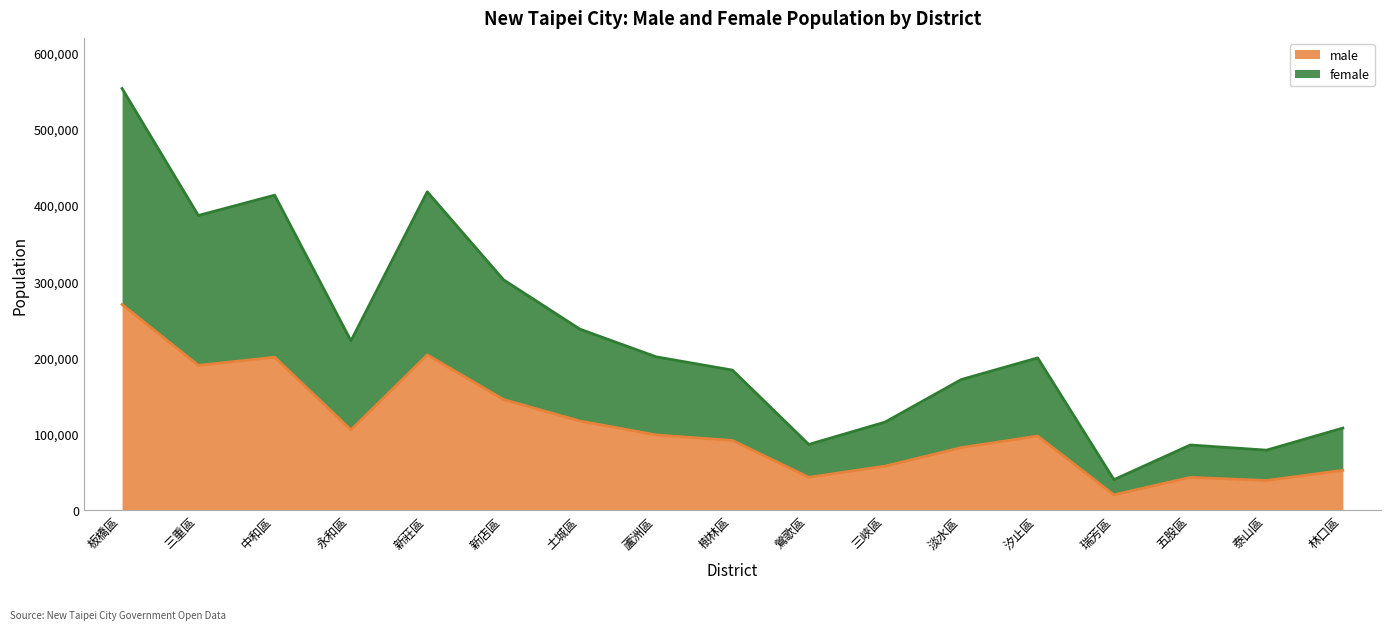

True or false: male has more than 2 interior local peaks.

True